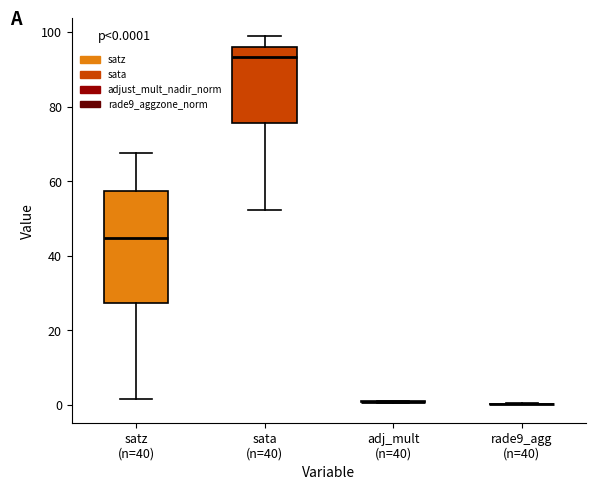

Which box is the tallest, from its lower edge to its upper edge?

satz (n=40)